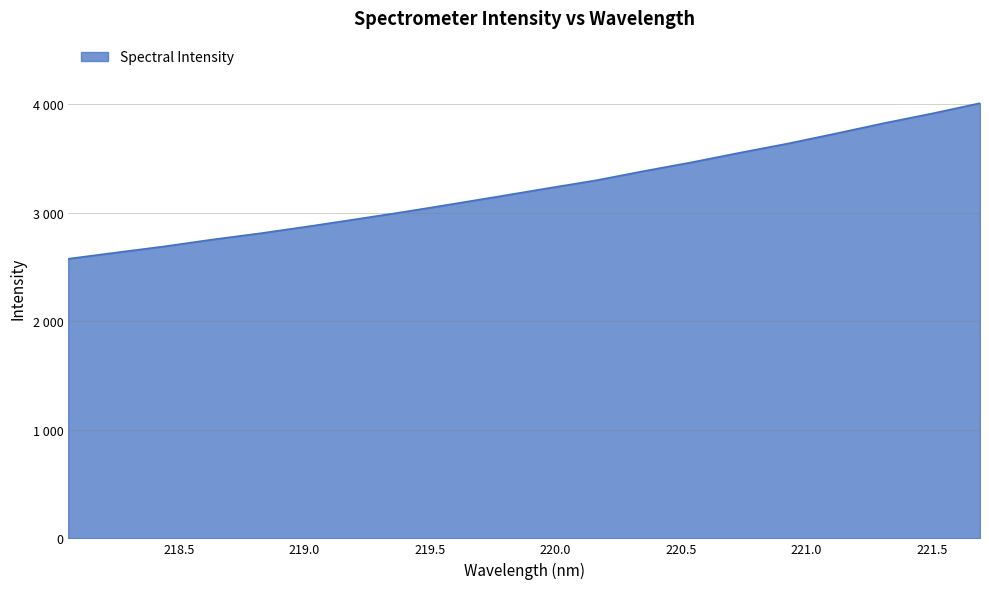

Does the chart display data point markers on the line(s)?

No